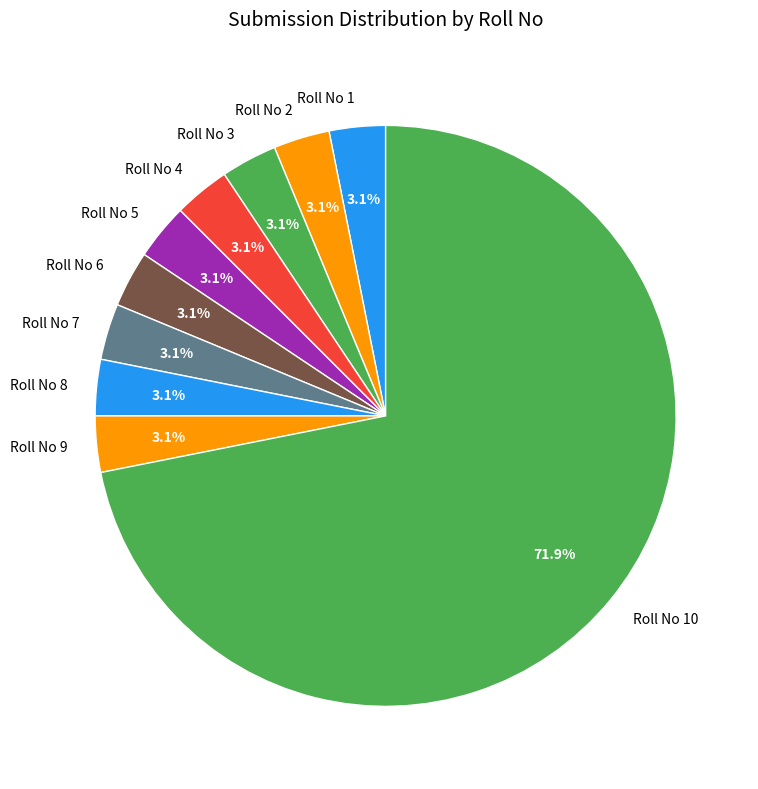

Combined, do Roll No 7 and Roll No 3 account for over 50%?

No